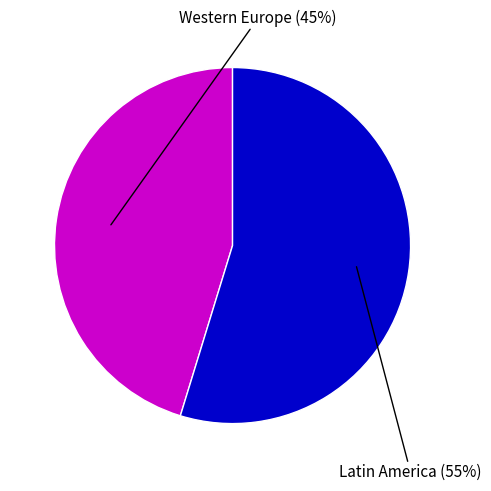

Does any single category account for the majority?

Yes